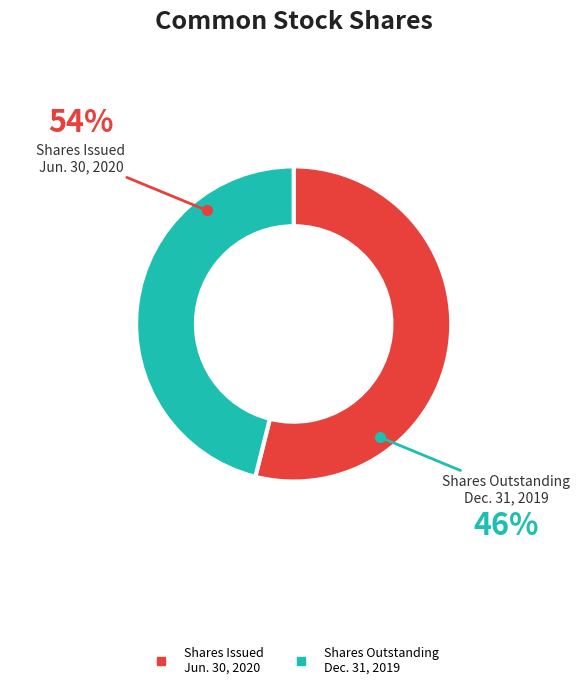

To the nearest percent, what is the combined percentage of Common stock, shares issued (Jun. 30, 2020) and Common stock, shares outstanding (Dec. 31, 2019)?

100%